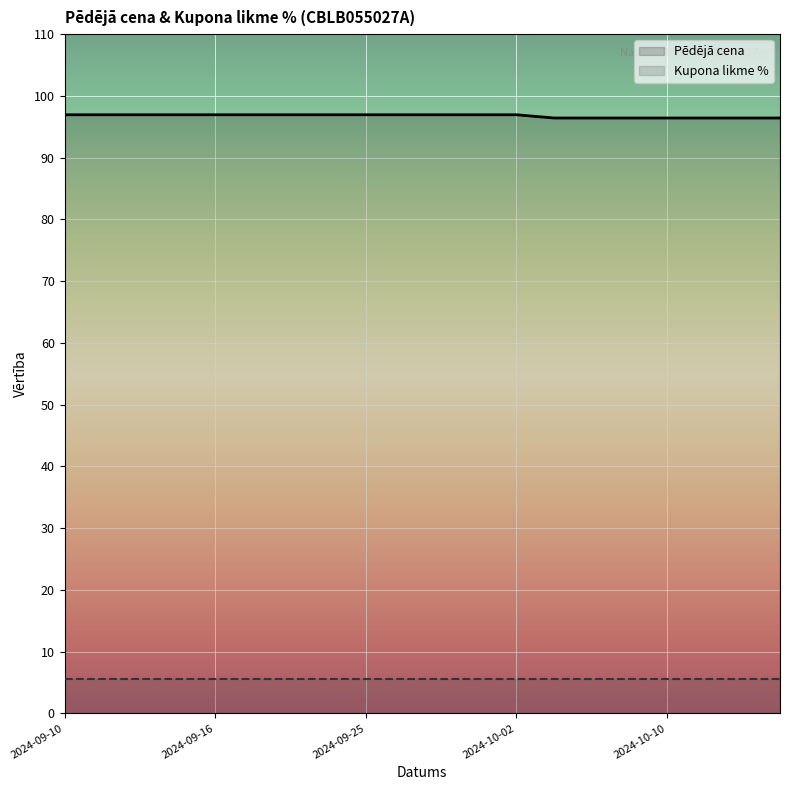

What is the greatest value displayed?

96.9